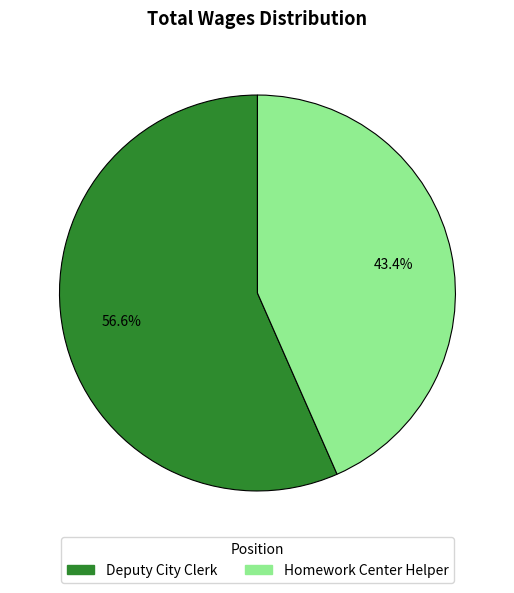

The Deputy City Clerk slice represents 57% of the pie. True or false?

True